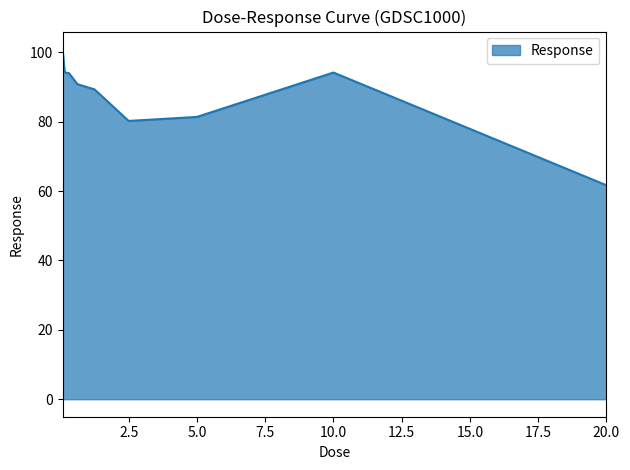

What is the maximum value shown in the chart?

100.9